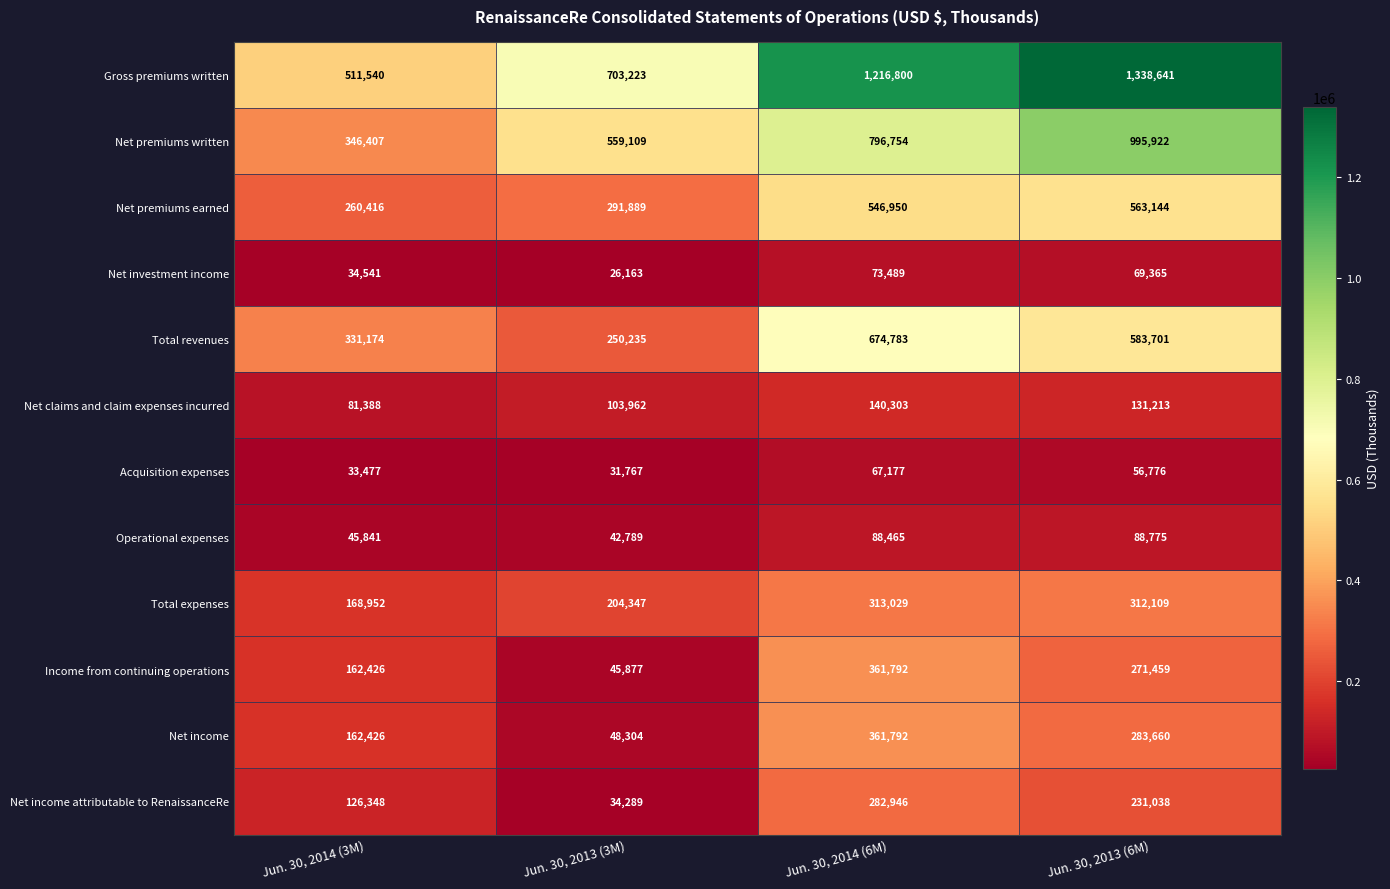

Which series has the widest spread of values?

Gross premiums written